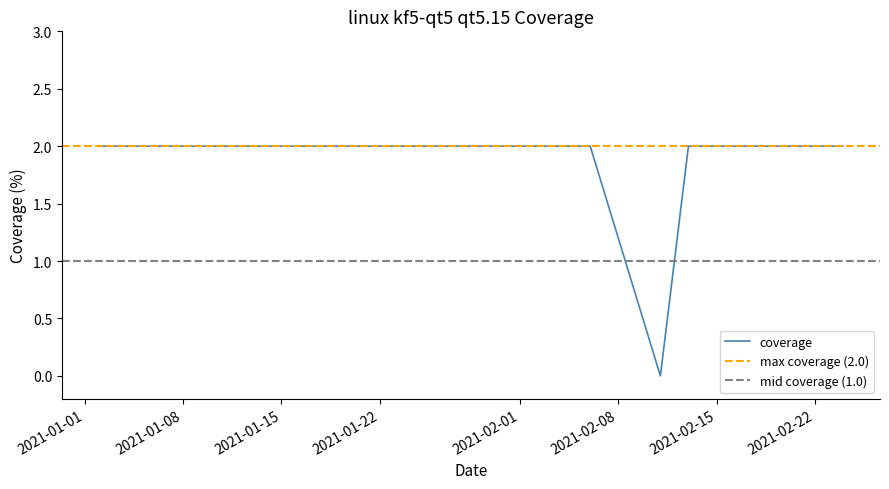

What is the sum of all values?

12